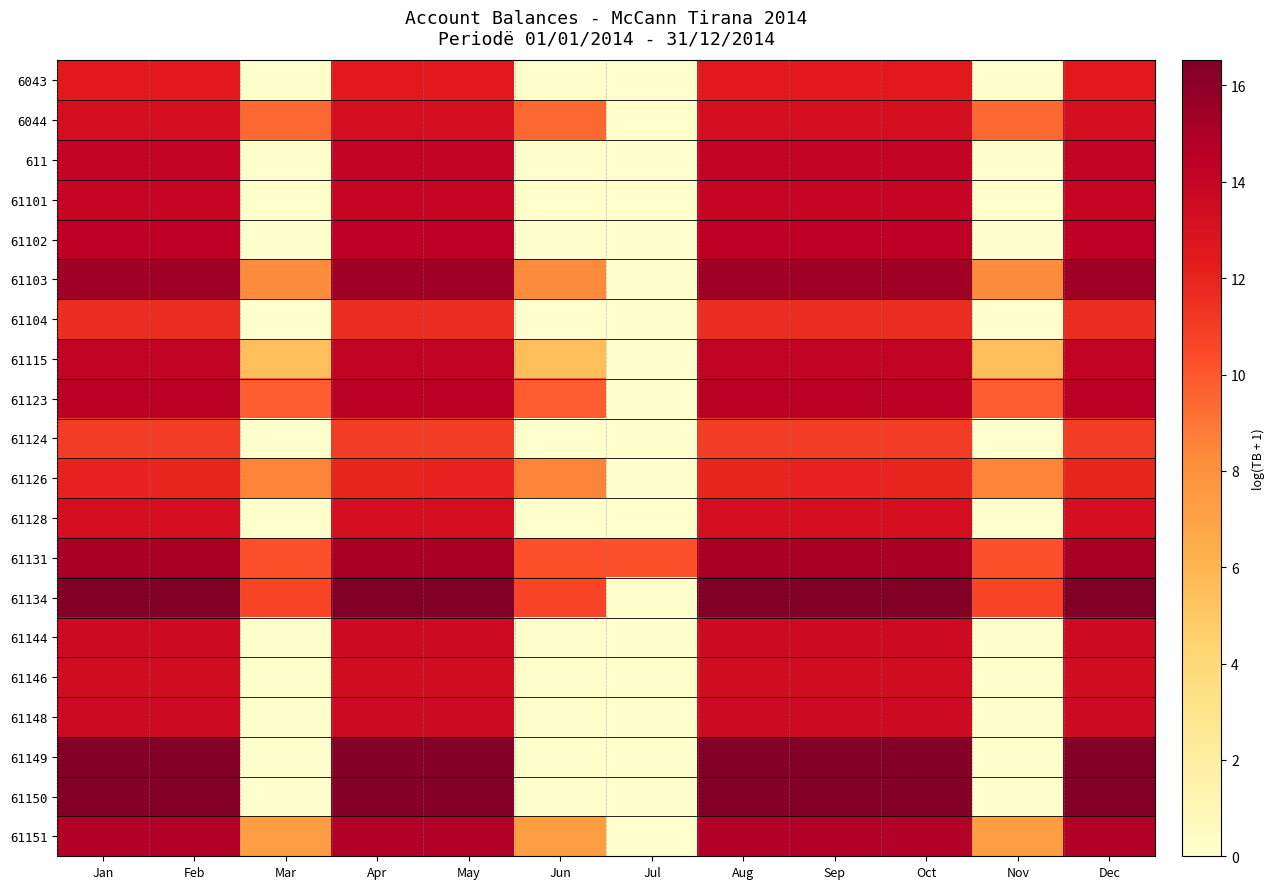

Reading left to right, list all the values displayed in this chart.

6043: Jan=12.4	Feb=12.4	Mar=0.0	Apr=12.4	May=12.4	Jun=0.0	Jul=0.0	Aug=12.4	Sep=12.4	Oct=12.4	Nov=0.0	Dec=12.4
6044: Jan=13.3	Feb=13.3	Mar=9.5	Apr=13.3	May=13.3	Jun=9.5	Jul=0.0	Aug=13.3	Sep=13.3	Oct=13.3	Nov=9.5	Dec=13.3
611: Jan=14.1	Feb=14.1	Mar=0.0	Apr=14.1	May=14.1	Jun=0.0	Jul=0.0	Aug=14.1	Sep=14.1	Oct=14.1	Nov=0.0	Dec=14.1
61101: Jan=14.0	Feb=14.0	Mar=0.0	Apr=14.0	May=14.0	Jun=0.0	Jul=0.0	Aug=14.0	Sep=14.0	Oct=14.0	Nov=0.0	Dec=14.0
61102: Jan=14.4	Feb=14.4	Mar=0.0	Apr=14.4	May=14.4	Jun=0.0	Jul=0.0	Aug=14.4	Sep=14.4	Oct=14.4	Nov=0.0	Dec=14.4
61103: Jan=15.4	Feb=15.4	Mar=8.3	Apr=15.4	May=15.4	Jun=8.3	Jul=0.0	Aug=15.4	Sep=15.4	Oct=15.4	Nov=8.3	Dec=15.4
61104: Jan=11.6	Feb=11.6	Mar=0.0	Apr=11.6	May=11.6	Jun=0.0	Jul=0.0	Aug=11.6	Sep=11.6	Oct=11.6	Nov=0.0	Dec=11.6
61115: Jan=14.2	Feb=14.2	Mar=5.5	Apr=14.2	May=14.2	Jun=5.5	Jul=0.0	Aug=14.2	Sep=14.2	Oct=14.2	Nov=5.5	Dec=14.2
61123: Jan=14.5	Feb=14.5	Mar=9.8	Apr=14.5	May=14.5	Jun=9.8	Jul=0.0	Aug=14.5	Sep=14.5	Oct=14.5	Nov=9.8	Dec=14.5
61124: Jan=11.0	Feb=11.0	Mar=0.0	Apr=11.0	May=11.0	Jun=0.0	Jul=0.0	Aug=11.0	Sep=11.0	Oct=11.0	Nov=0.0	Dec=11.0
61126: Jan=12.0	Feb=12.0	Mar=8.5	Apr=12.0	May=12.0	Jun=8.5	Jul=0.0	Aug=12.0	Sep=12.0	Oct=12.0	Nov=8.5	Dec=12.0
61128: Jan=13.2	Feb=13.2	Mar=0.0	Apr=13.2	May=13.2	Jun=0.0	Jul=0.0	Aug=13.2	Sep=13.2	Oct=13.2	Nov=0.0	Dec=13.2
61131: Jan=15.1	Feb=15.1	Mar=10.2	Apr=15.1	May=15.1	Jun=10.2	Jul=10.2	Aug=15.1	Sep=15.1	Oct=15.1	Nov=10.2	Dec=15.1
61134: Jan=16.5	Feb=16.5	Mar=10.7	Apr=16.5	May=16.5	Jun=10.7	Jul=0.0	Aug=16.5	Sep=16.5	Oct=16.5	Nov=10.7	Dec=16.5
61144: Jan=13.6	Feb=13.6	Mar=0.0	Apr=13.6	May=13.6	Jun=0.0	Jul=0.0	Aug=13.6	Sep=13.6	Oct=13.6	Nov=0.0	Dec=13.6
61146: Jan=13.4	Feb=13.4	Mar=0.0	Apr=13.4	May=13.4	Jun=0.0	Jul=0.0	Aug=13.4	Sep=13.4	Oct=13.4	Nov=0.0	Dec=13.4
61148: Jan=13.6	Feb=13.6	Mar=0.0	Apr=13.6	May=13.6	Jun=0.0	Jul=0.0	Aug=13.6	Sep=13.6	Oct=13.6	Nov=0.0	Dec=13.6
61149: Jan=16.3	Feb=16.3	Mar=0.0	Apr=16.3	May=16.3	Jun=0.0	Jul=0.0	Aug=16.3	Sep=16.3	Oct=16.3	Nov=0.0	Dec=16.3
61150: Jan=16.3	Feb=16.3	Mar=0.0	Apr=16.3	May=16.3	Jun=0.0	Jul=0.0	Aug=16.3	Sep=16.3	Oct=16.3	Nov=0.0	Dec=16.3
61151: Jan=14.7	Feb=14.7	Mar=7.2	Apr=14.7	May=14.7	Jun=7.2	Jul=0.0	Aug=14.7	Sep=14.7	Oct=14.7	Nov=7.2	Dec=14.7